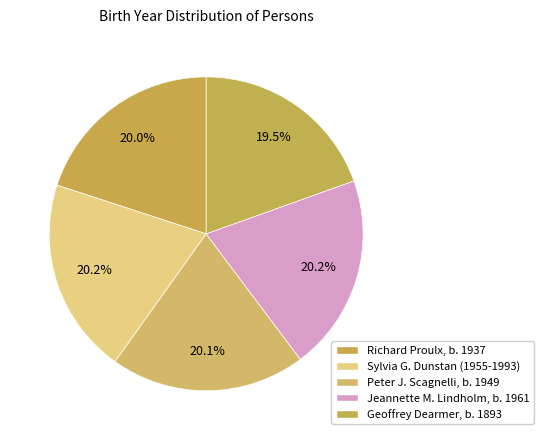

Which category has the biggest portion of the pie?

Jeannette M. Lindholm, b. 1961